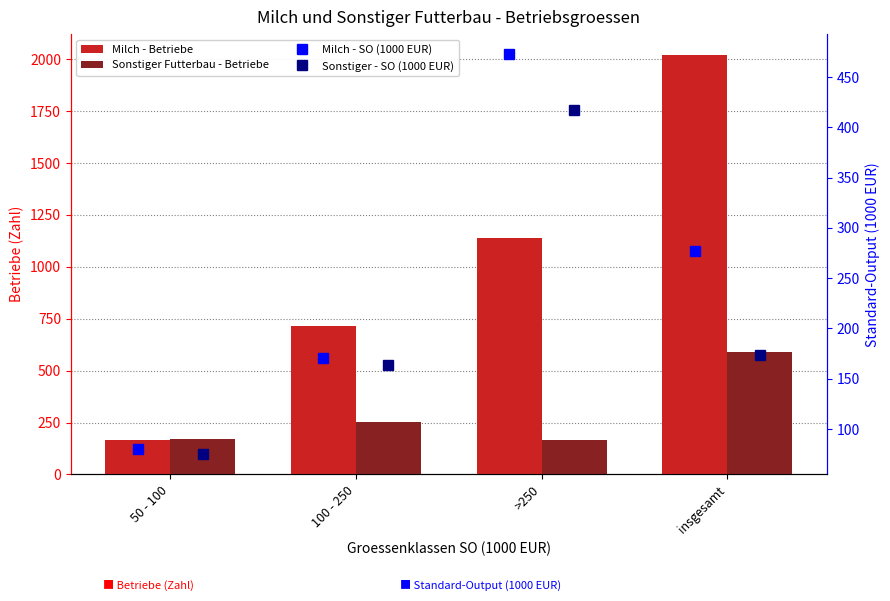

What is the difference between the Sonstiger Futterbau - Betriebe values at insgesamt and 50 - 100?

418.0